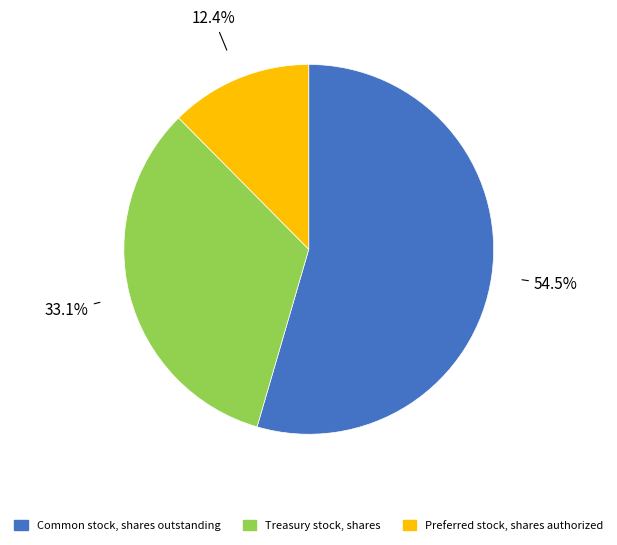

What percentage do Preferred stock, shares authorized and Common stock, shares outstanding together represent?

66.9%